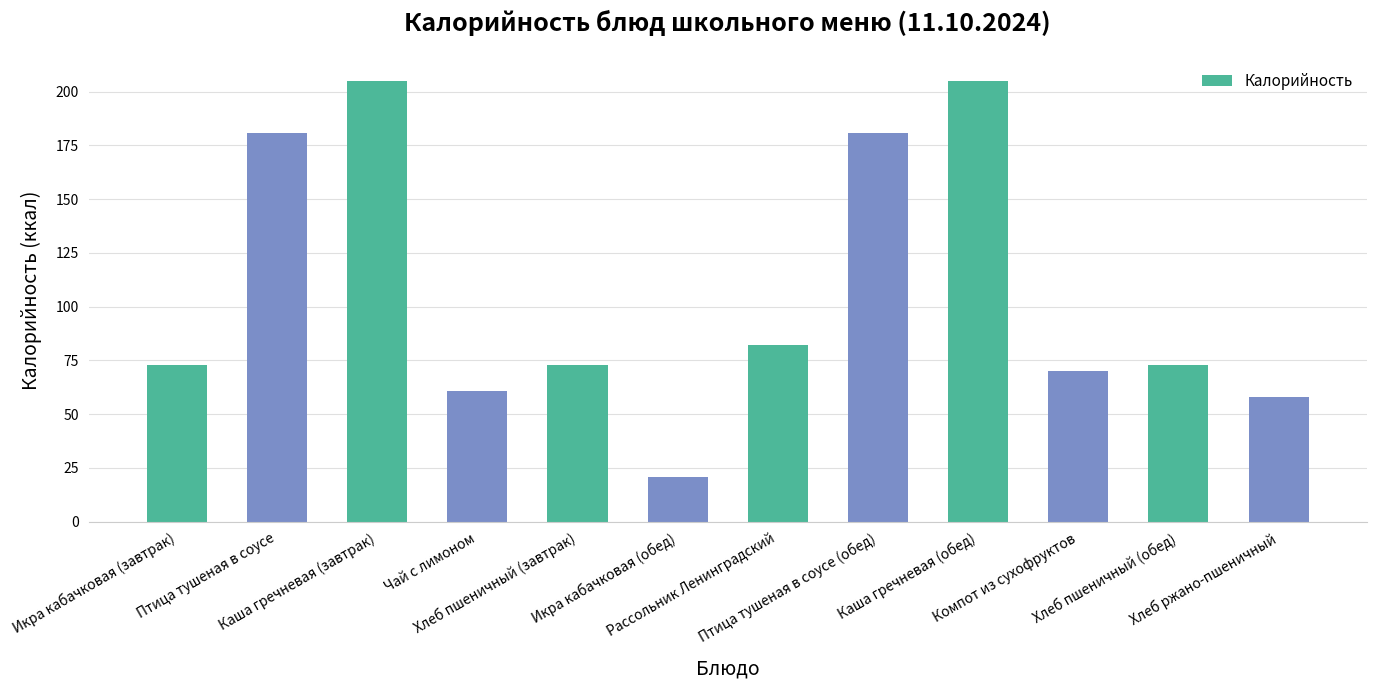

What is the label of the 11th bar from the right?

Птица тушеная в соусе